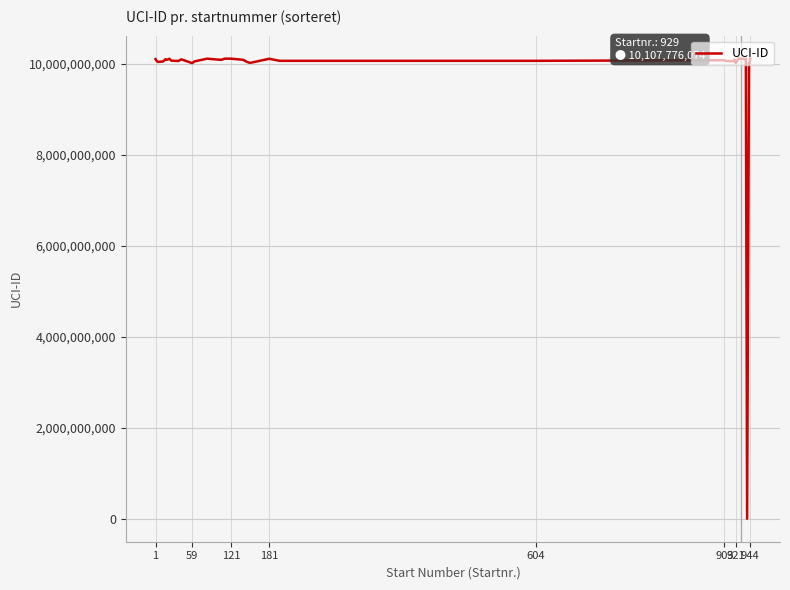

What is the sum of all values?

372641709766